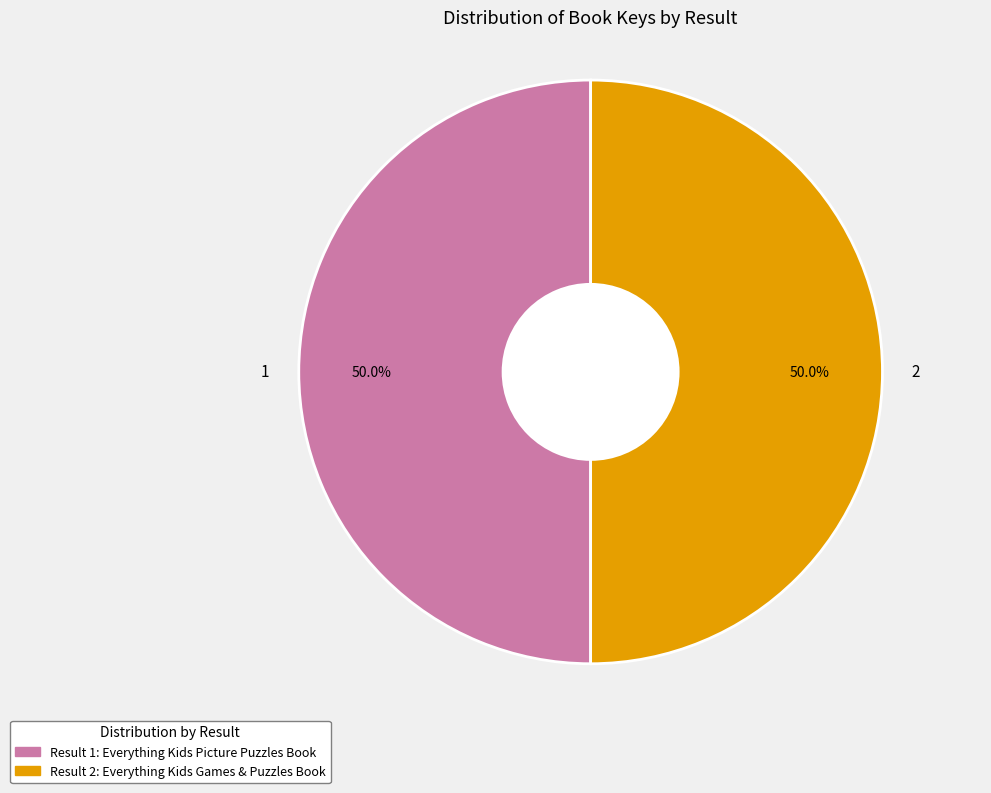

How many slices are in this pie chart?

2